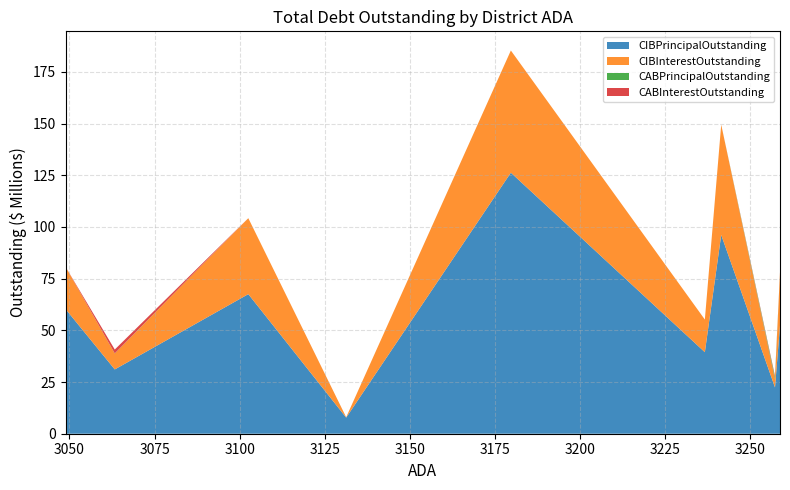

Reading left to right, extract all data points from this chart.

CIBPrincipalOutstanding: La Vernia ISD=52280000.0	Lampasas ISD=22390000.0	Stafford MSD=96150000.0	Big Spring ISD=39440000.0	Bay City ISD=126270000.0	Calhoun Co ISD=7795000.0	Brownwood ISD=67515000.0	Henderson ISD=31100000.0	Little Cypress-Mauriceville CISD=60195000.0
CIBInterestOutstanding: La Vernia ISD=25859763.2	Lampasas ISD=3962546.9	Stafford MSD=53350086.4	Big Spring ISD=15780095.0	Bay City ISD=59096669.0	Calhoun Co ISD=194875.0	Brownwood ISD=36740278.8	Henderson ISD=7715975.3	Little Cypress-Mauriceville CISD=20367215.8
CABPrincipalOutstanding: La Vernia ISD=0.0	Lampasas ISD=959976.5	Stafford MSD=0.0	Big Spring ISD=0.0	Bay City ISD=0.0	Calhoun Co ISD=0.0	Brownwood ISD=0.0	Henderson ISD=56160.0	Little Cypress-Mauriceville CISD=0.0
CABInterestOutstanding: La Vernia ISD=0.0	Lampasas ISD=610023.5	Stafford MSD=0.0	Big Spring ISD=0.0	Bay City ISD=0.0	Calhoun Co ISD=0.0	Brownwood ISD=0.0	Henderson ISD=1853840.0	Little Cypress-Mauriceville CISD=0.0